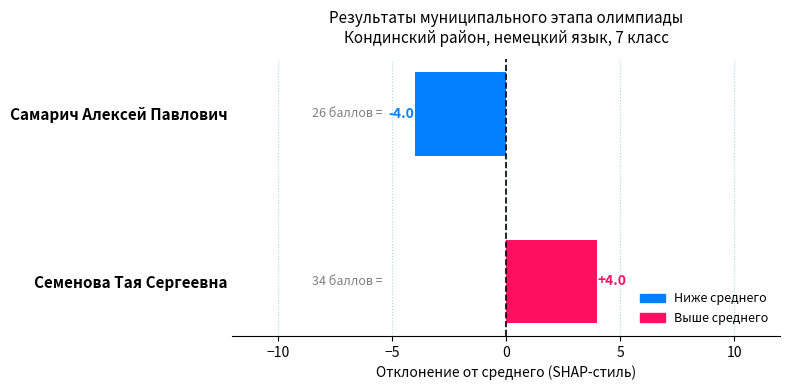

True or false: the data shows -3 at Самарич Алексей Павлович.

False